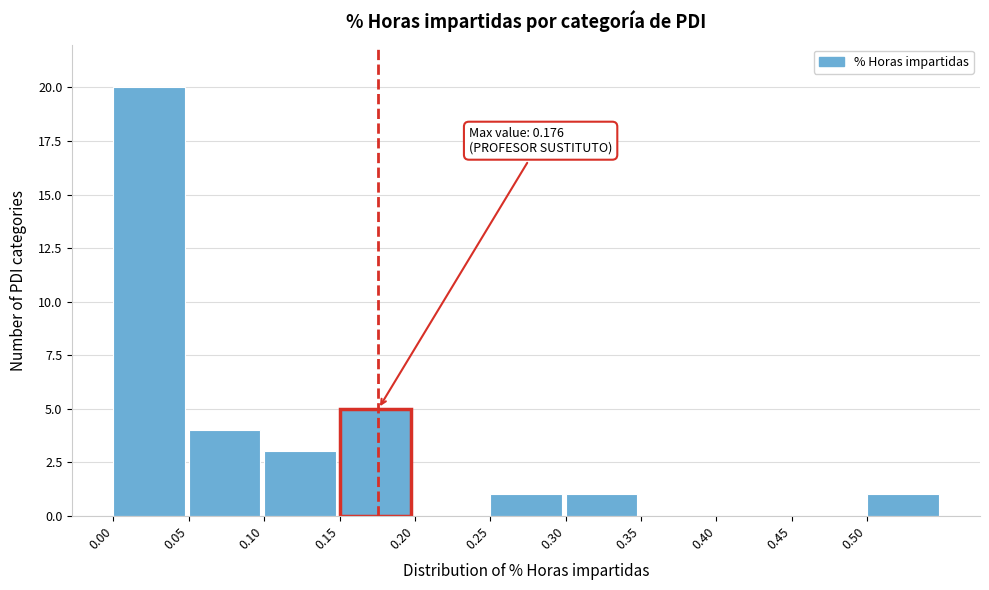

Which range on the x-axis has the tallest bar?

0.00 to 0.05